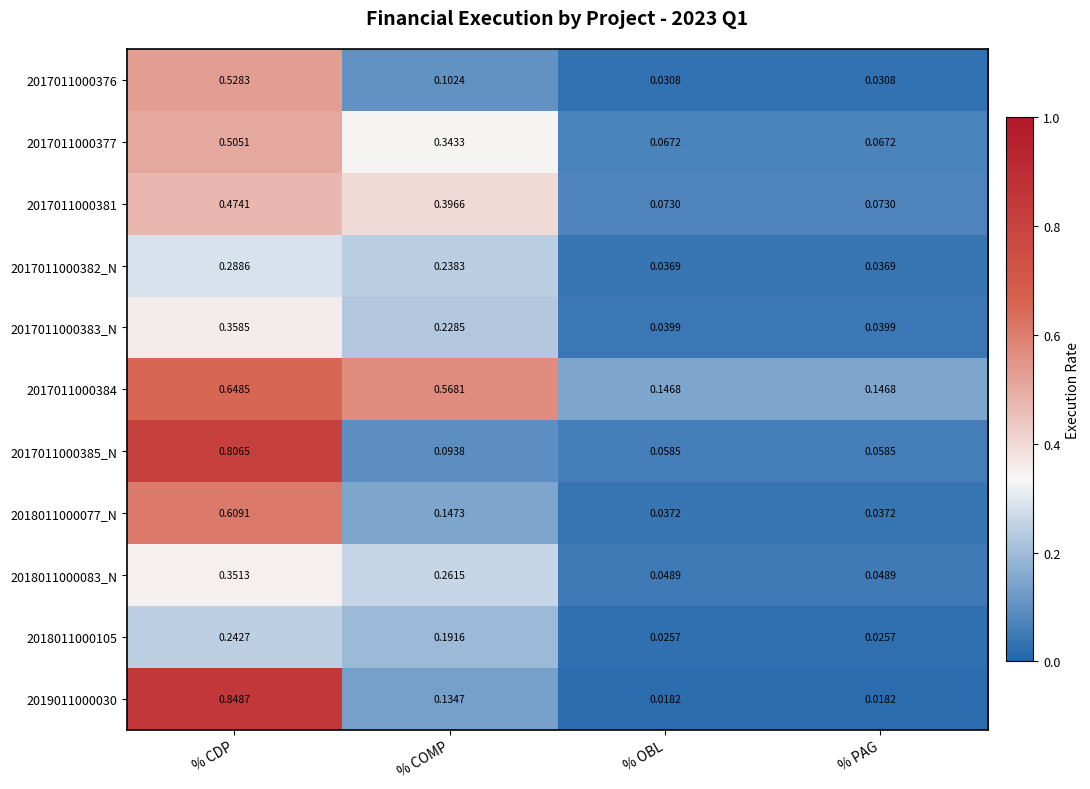

Is the value of 2017011000385_N at % CDP greater than the value of 2018011000077_N at % OBL?

Yes